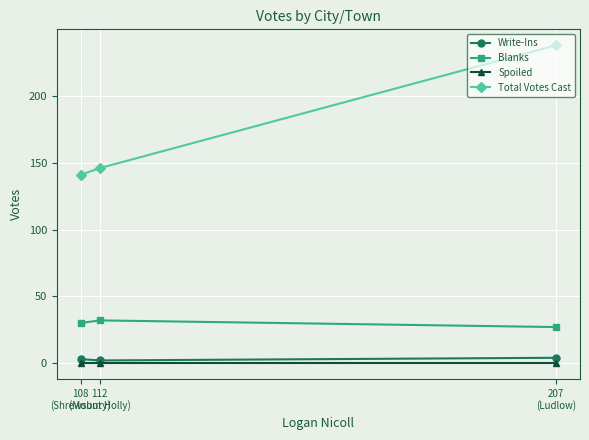

The Blanks series shows 6 at 207
(Ludlow). True or false?

False